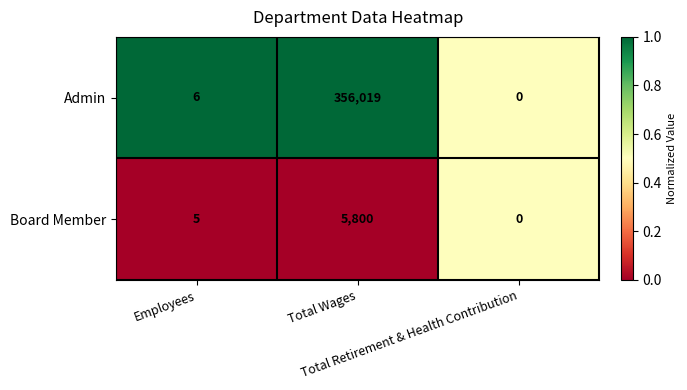

Rank the series by their maximum value, from highest to lowest.

Admin, Board Member